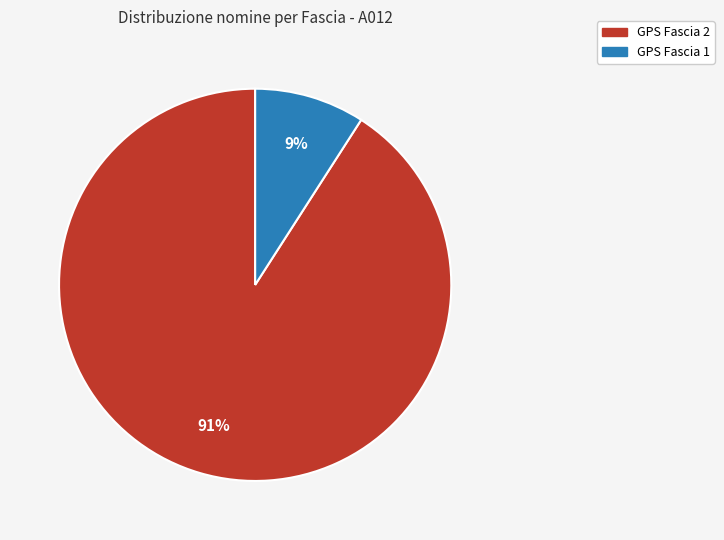

The GPS Fascia 1 slice represents 21% of the pie. True or false?

False